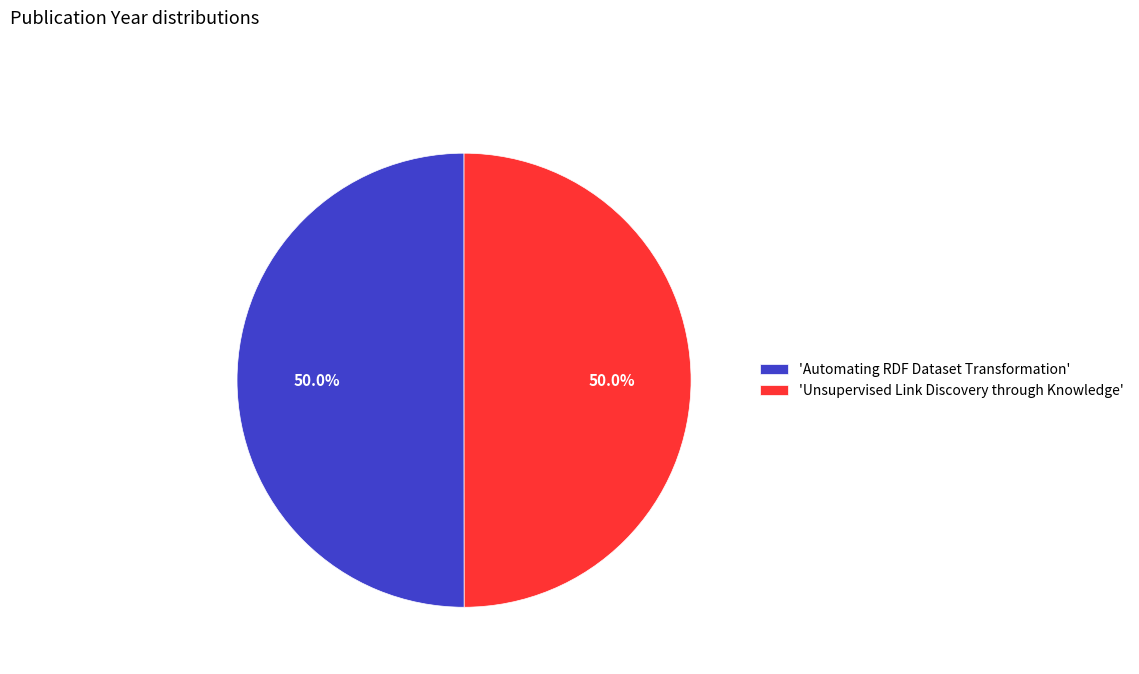

Approximately how many times larger is the value at 'Automating RDF Dataset Transformation' compared to 'Unsupervised Link Discovery through Knowledge'?

1.0